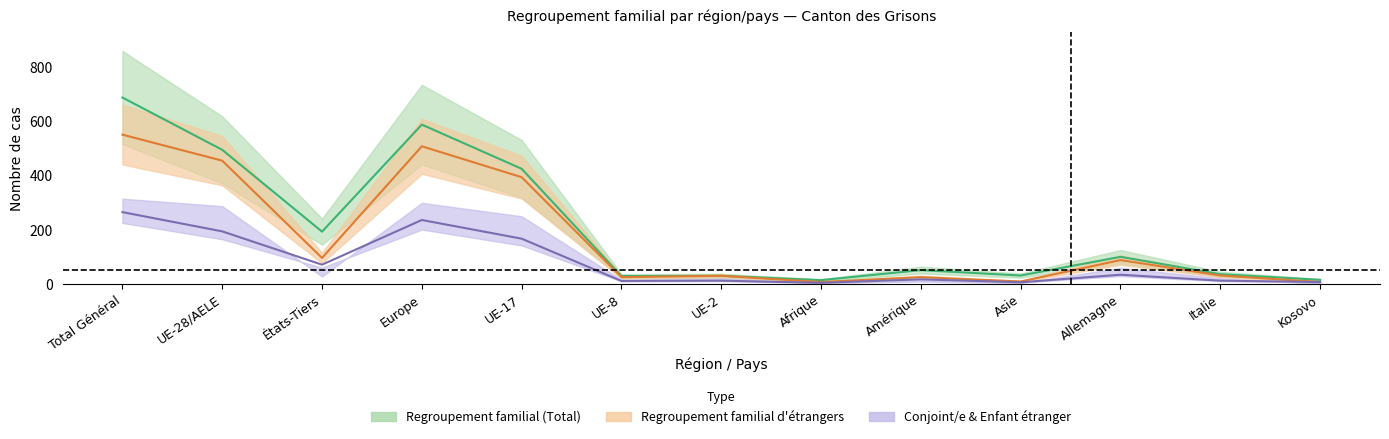

Rank the series by their maximum value, from highest to lowest.

Regroupement familial (Total), Regroupement familial étrangers (Total), Conjoint/e étranger